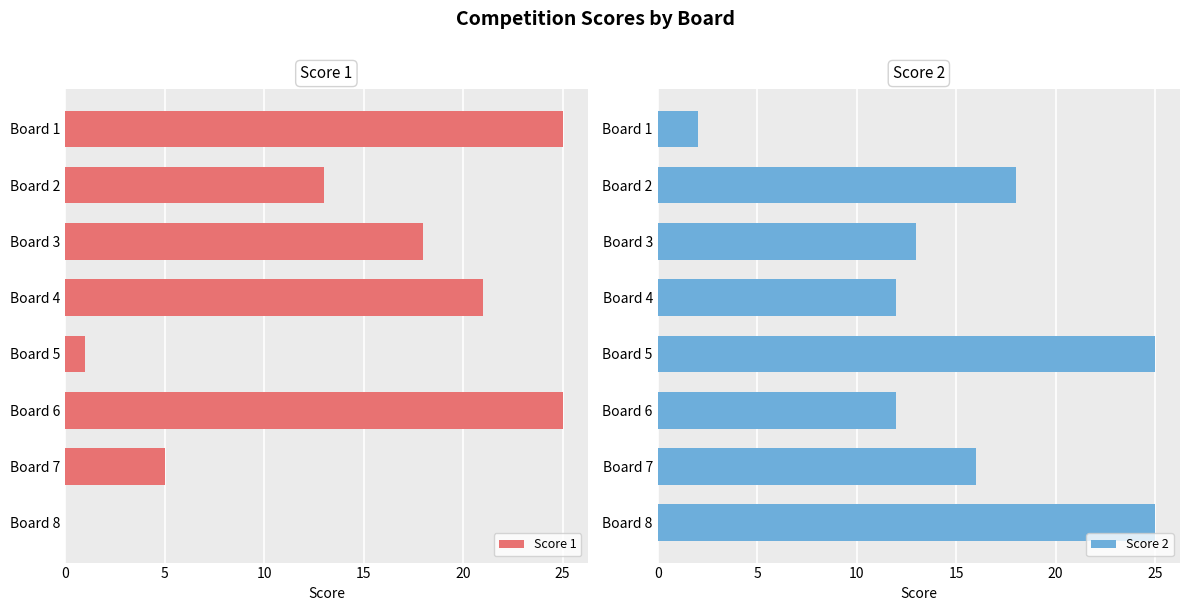

List the series in order of their peak value, lowest first.

Score 1, Score 2